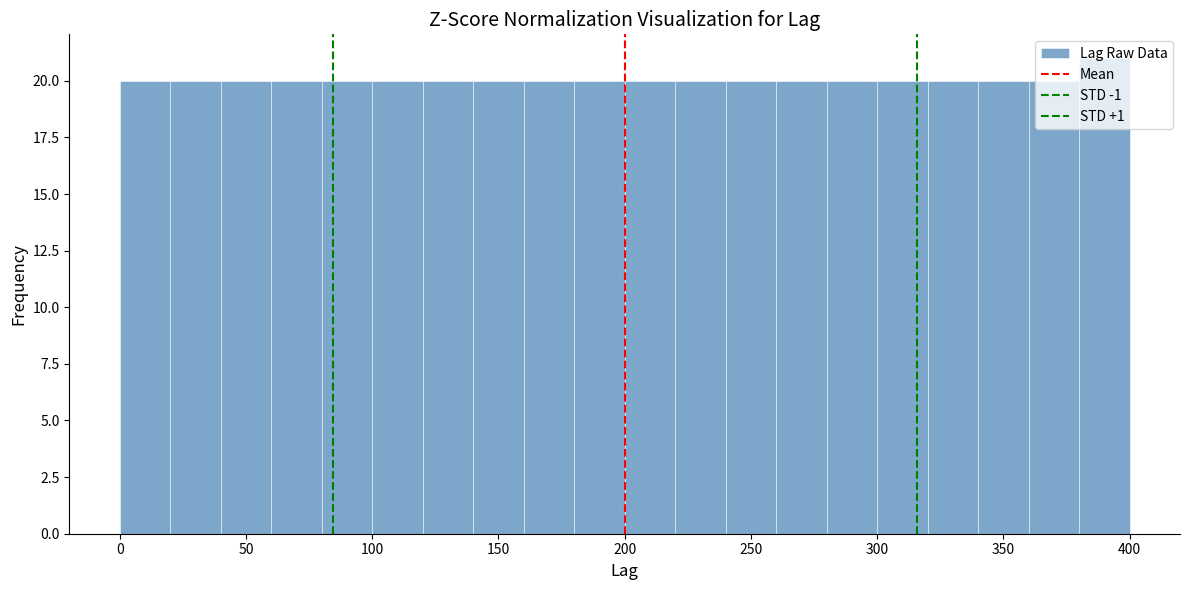

Which range on the x-axis has the tallest bar?

380 to 400